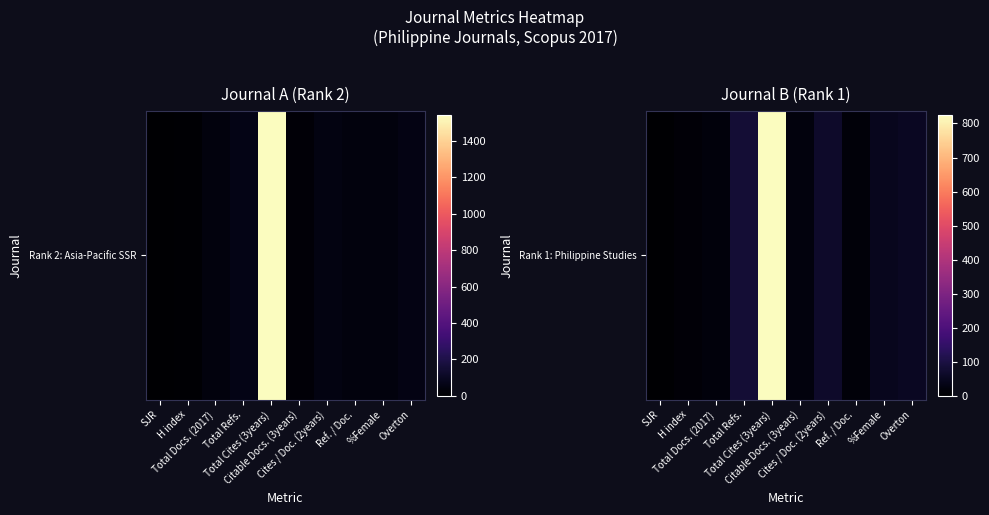

What is the difference between the second highest and minimum values?

83